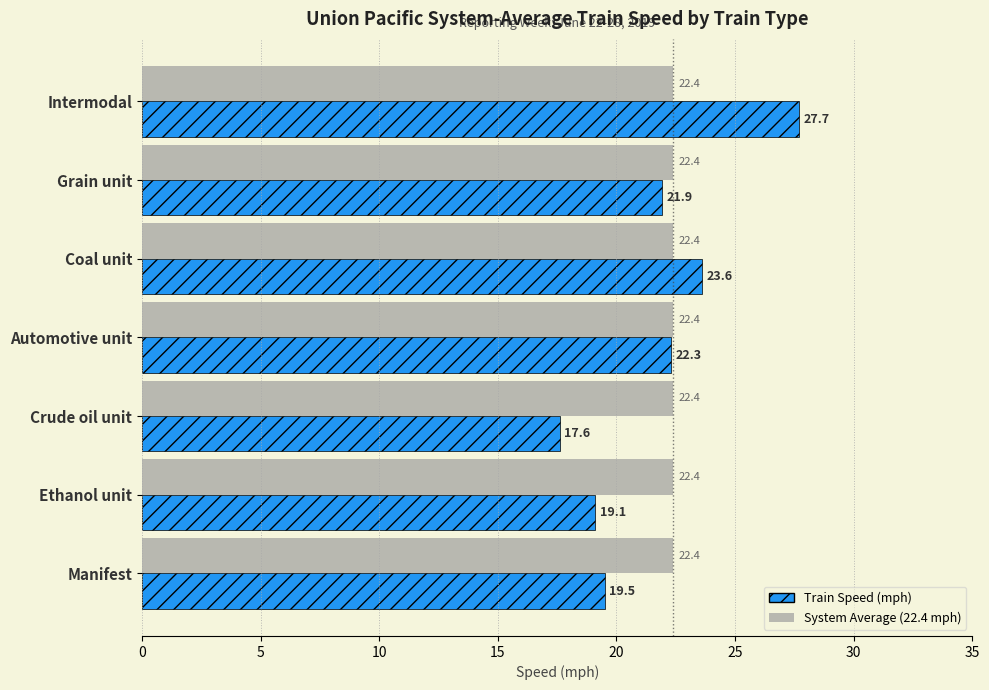

What is the maximum value shown in the chart?

27.7